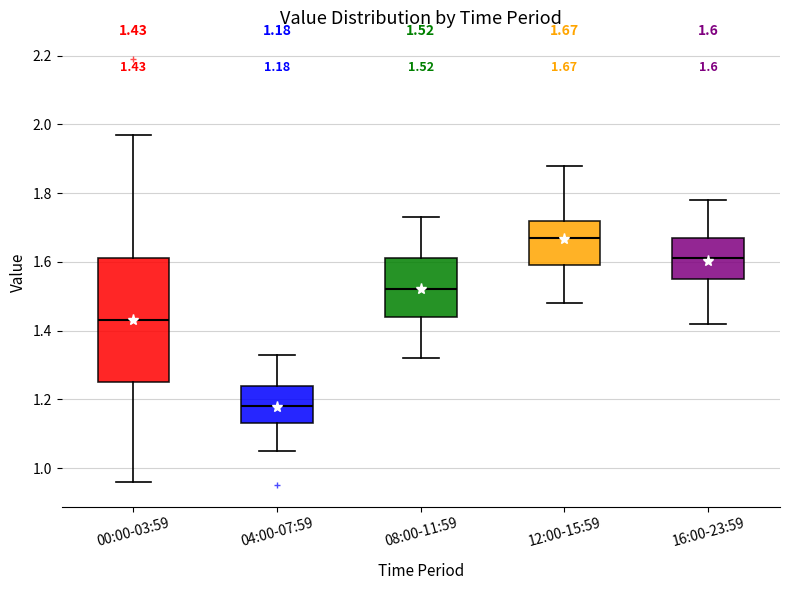

Which box has the lowest median line?

04:00-07:59